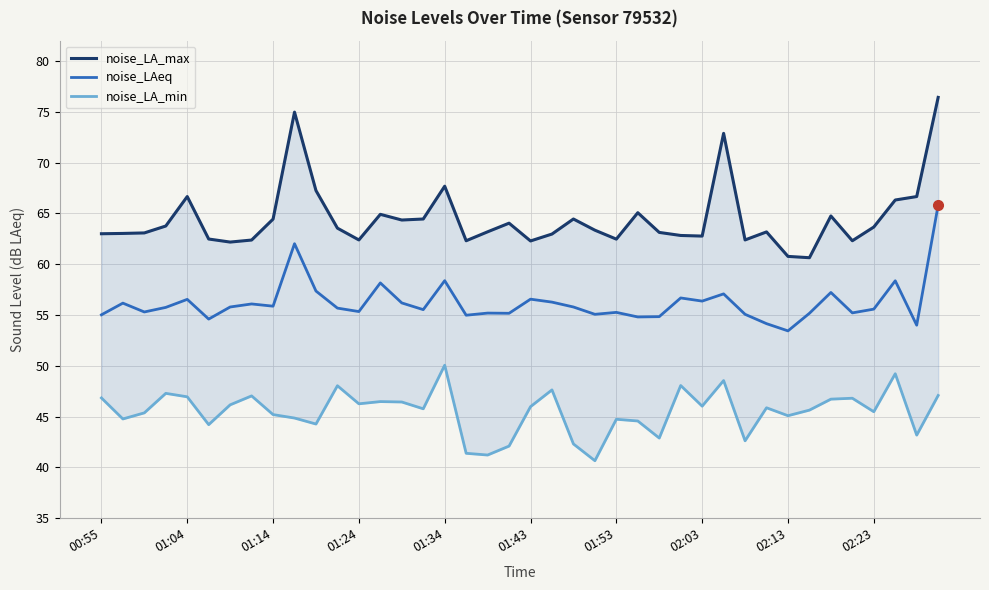

Which series has the largest range (max minus min)?

noise_LA_max